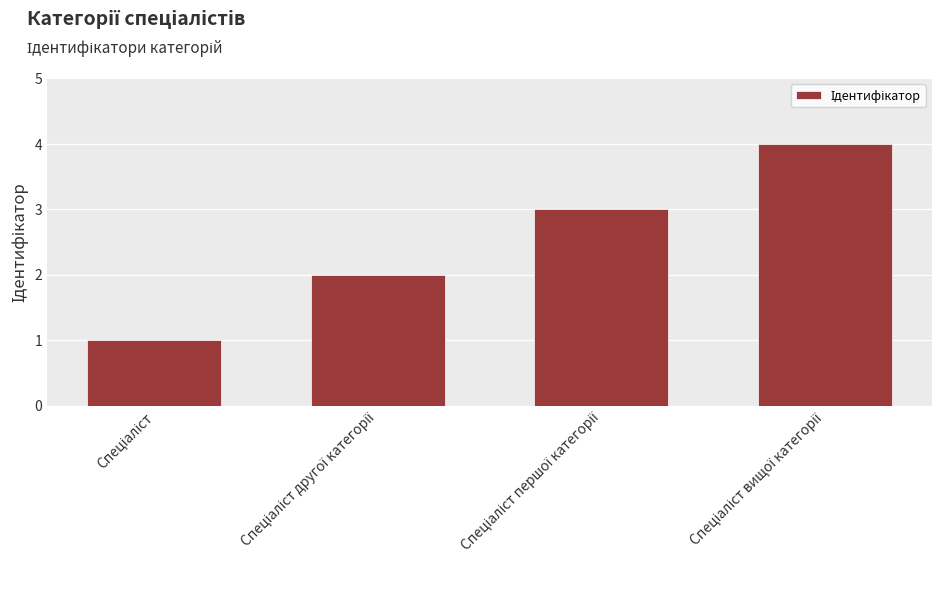

What is the difference between the maximum and minimum values?

3